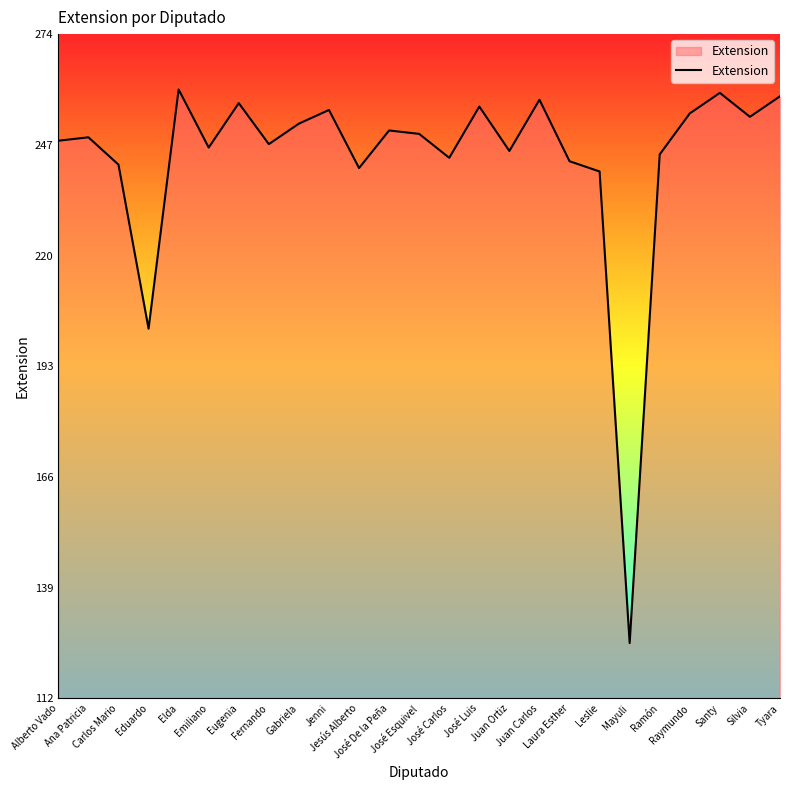

At which label is the value closest to 150?

Eduardo